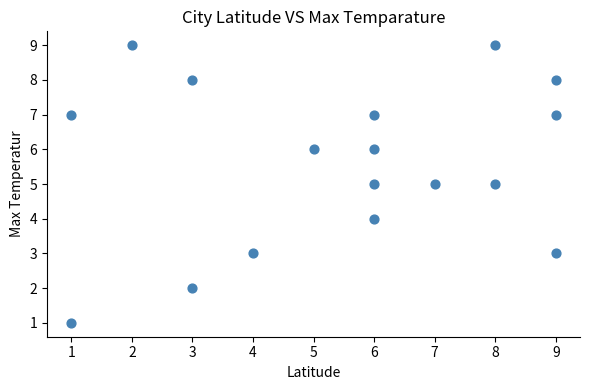

What is the range of X values (max minus min)?

8